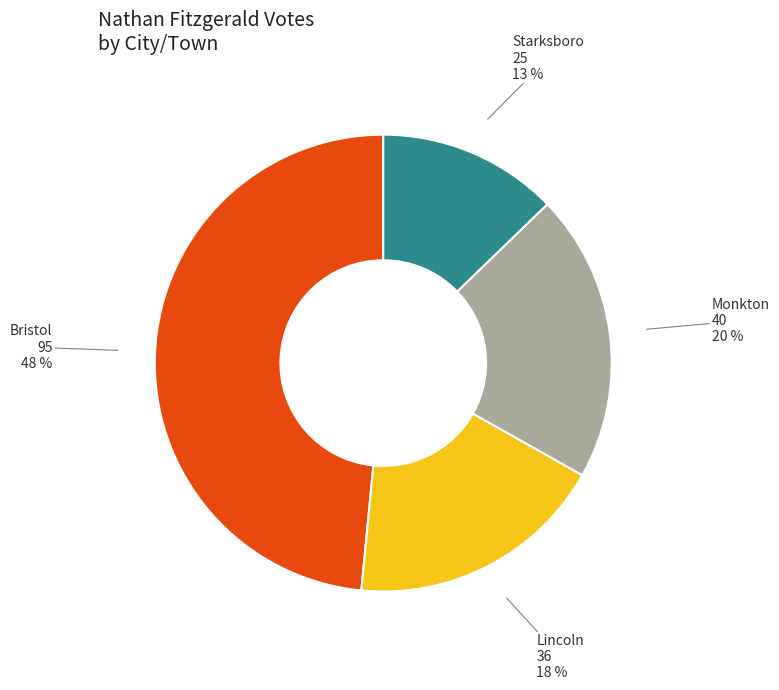

Do Bristol and Lincoln together represent more than half of the pie?

Yes